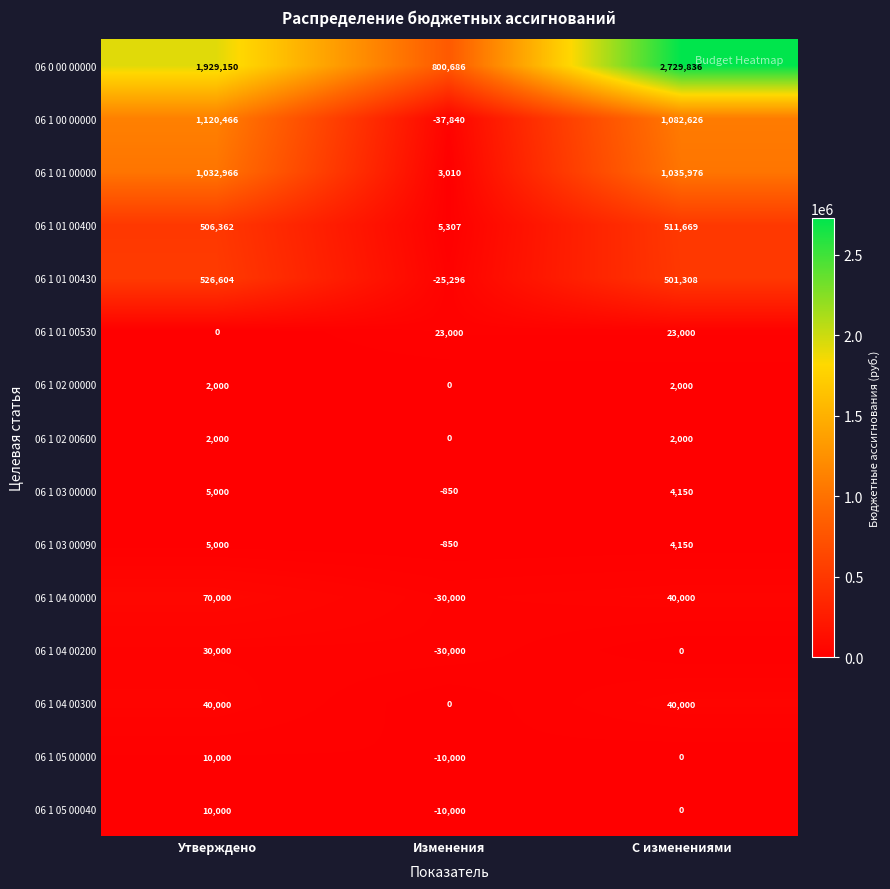

Which label corresponds to the largest value in the chart?

С изменениями